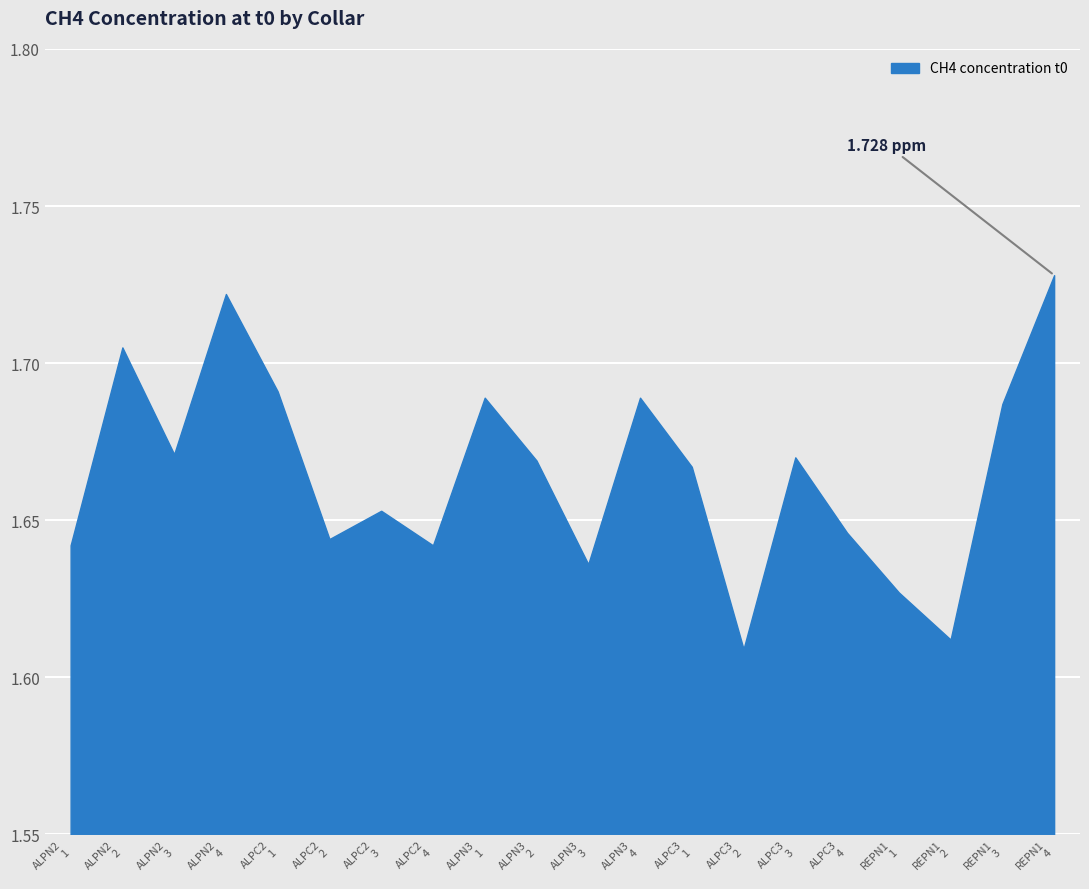

How many lines are shown in the chart?

1